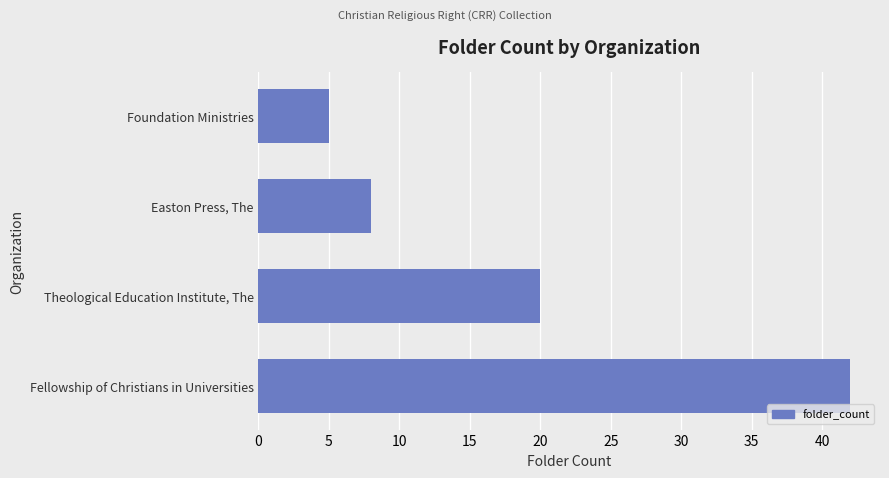

Is it true that the value at Fellowship of Christians in Universities is 57?

False